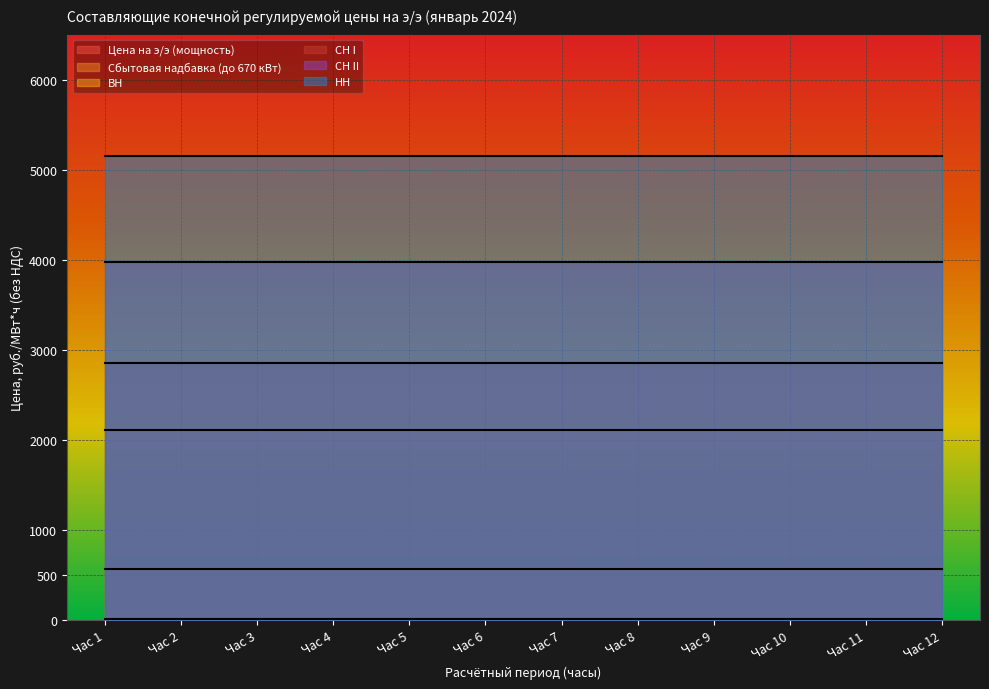

What are all the series names shown in the legend?

ВН, СН I, СН II, НН, Сбытовая надбавка (до 670 кВт), Цена на э/э (мощность)